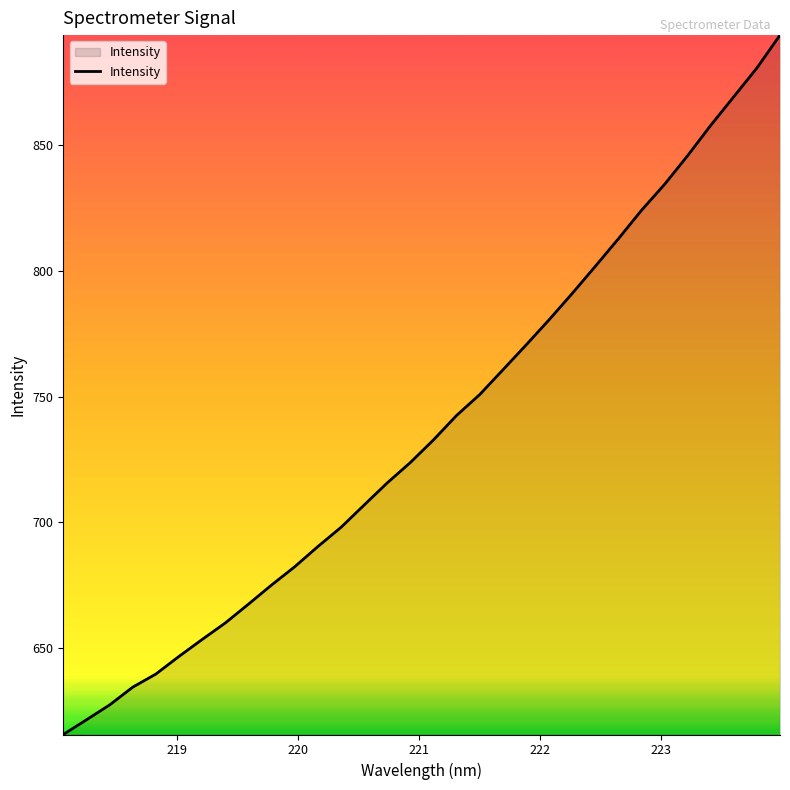

Reading left to right, what are all the values shown in this chart?

615.7	621.6	627.5	634.5	639.7	646.8	653.5	660.0	667.5	675.1	682.4	690.4	698.0	706.9	715.7	723.8	732.7	742.5	750.8	760.5	770.4	780.4	790.9	801.7	812.6	823.9	834.3	845.7	857.7	869.1	880.5	893.6